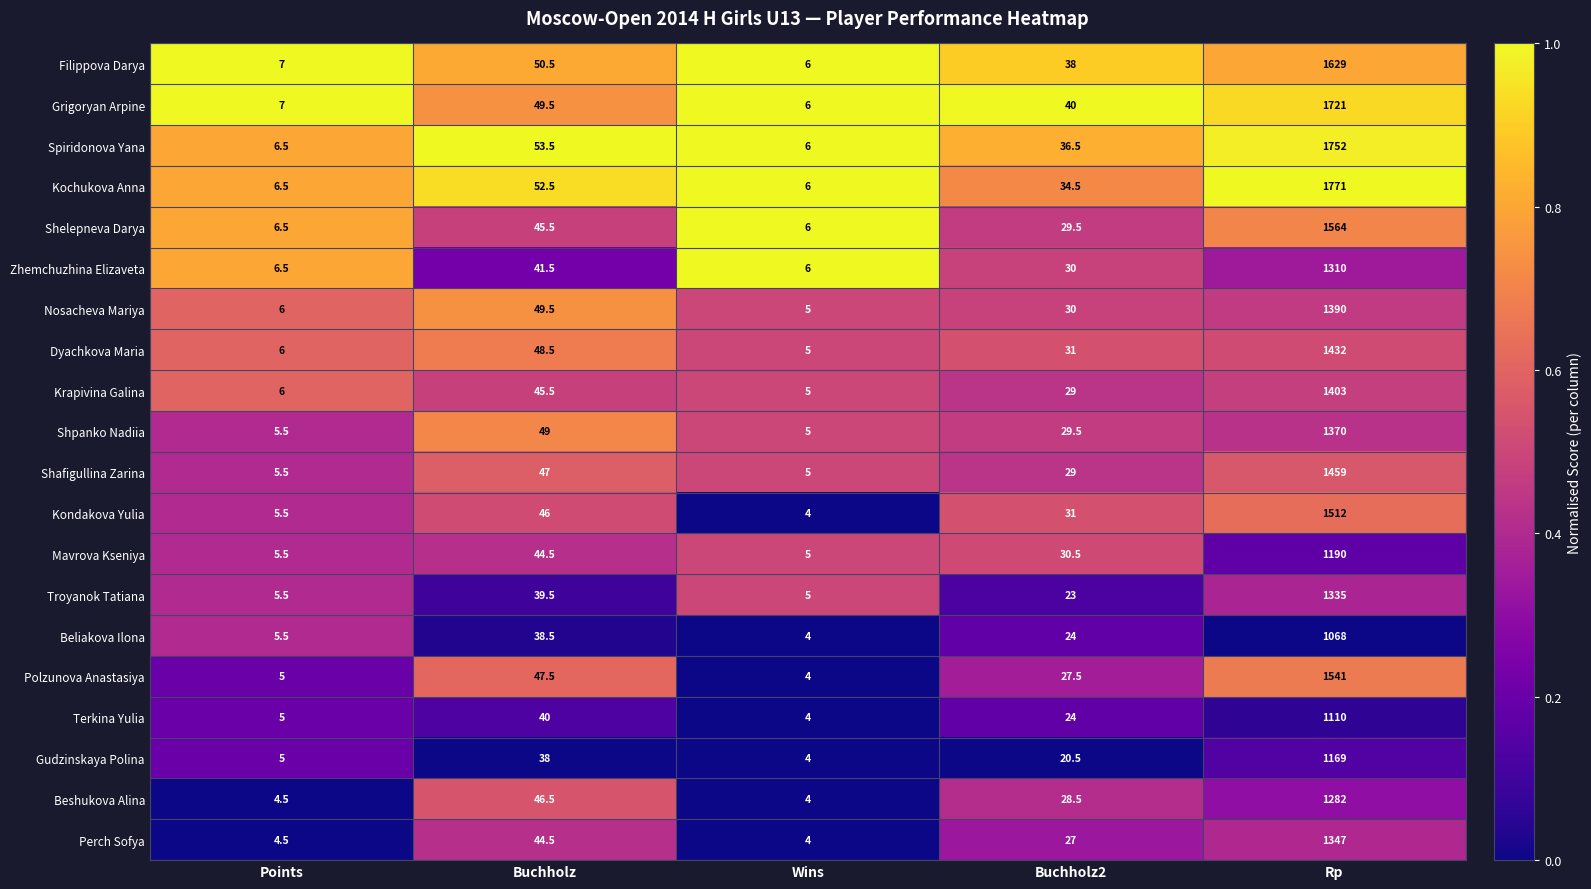

List the series in order of their peak value, highest first.

Kochukova Anna, Spiridonova Yana, Grigoryan Arpine, Filippova Darya, Shelepneva Darya, Polzunova Anastasiya, Kondakova Yulia, Shafigullina Zarina, Dyachkova Maria, Krapivina Galina, Nosacheva Mariya, Shpanko Nadiia, Perch Sofya, Troyanok Tatiana, Zhemchuzhina Elizaveta, Beshukova Alina, Mavrova Kseniya, Gudzinskaya Polina, Terkina Yulia, Beliakova Ilona